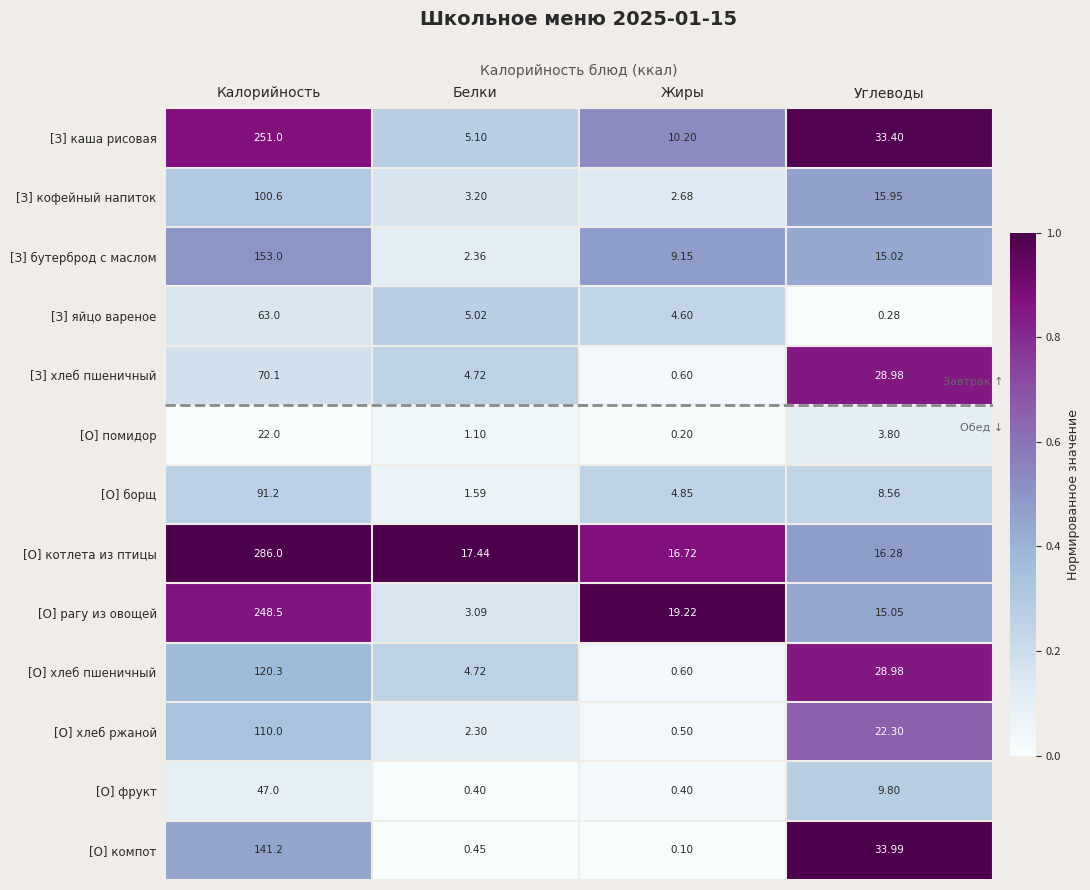

At which label is [О] фрукт closest to 23?

Углеводы